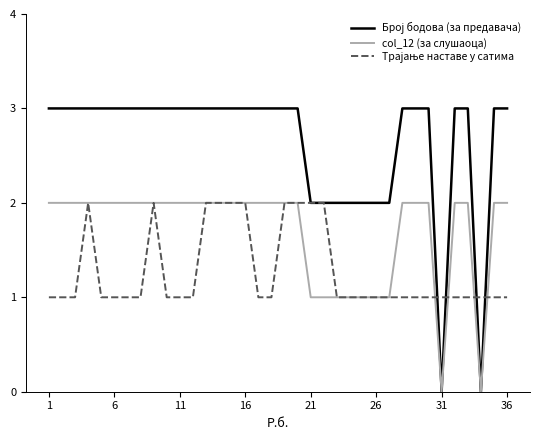

Which series has the widest spread of values?

Број бодова (за предавача)